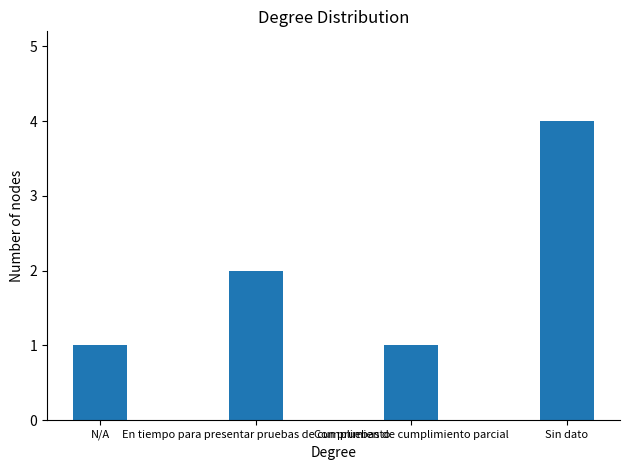

What is the maximum value shown in the chart?

4